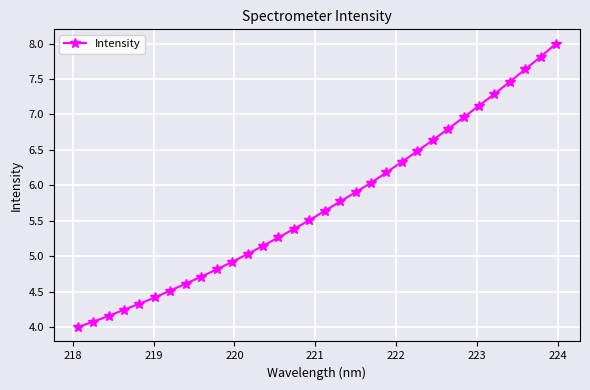

Does the chart display data point markers on the line(s)?

Yes